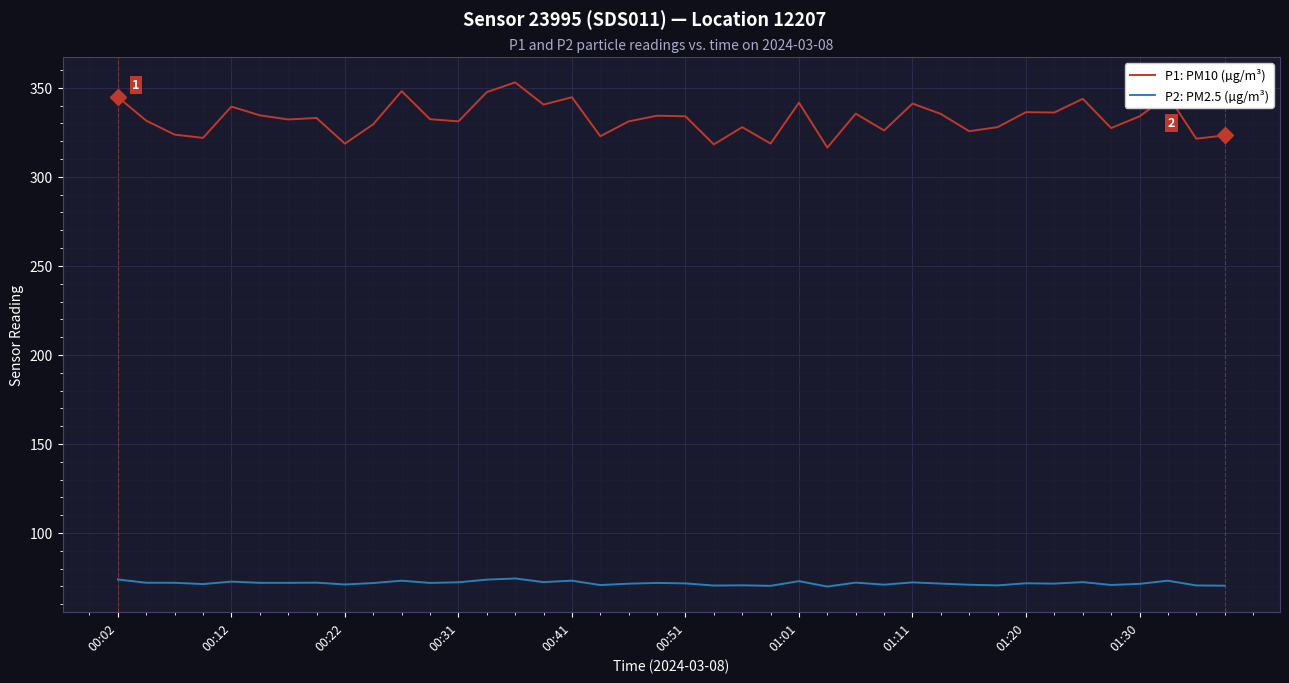

Which series has the largest total across all categories?

P1: PM10 (µg/m³)